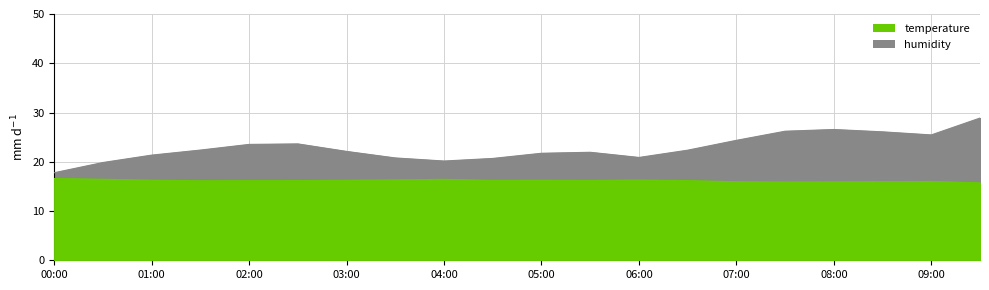

What is the approximate value of humidity at 00:00?

17.8